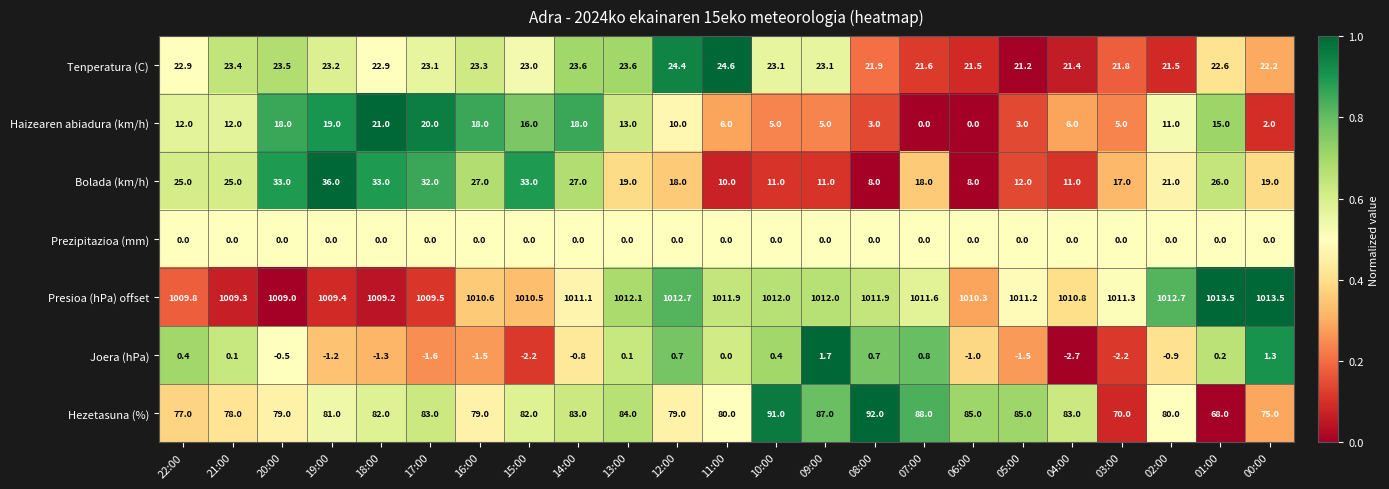

How many distinct data groups are displayed?

7